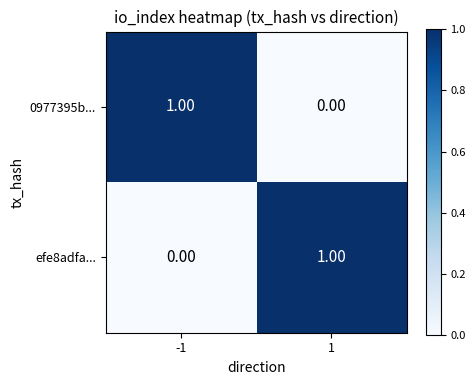

Is the value of efe8adfa... at 1 greater than the value of 0977395b... at 1?

Yes